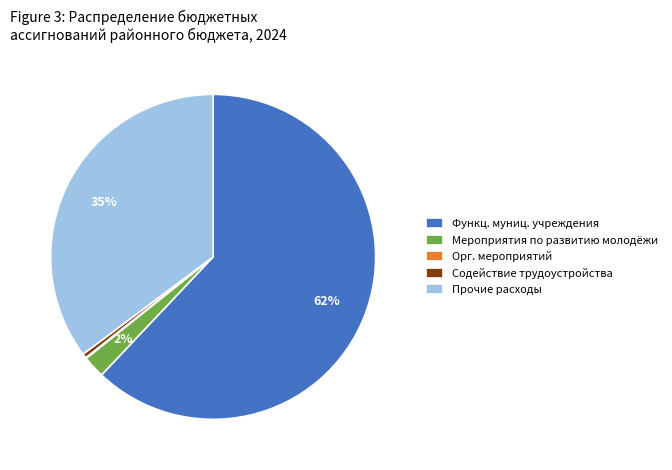

Do Содействие трудоустройства and Функц. муниц. учреждения together represent more than half of the pie?

Yes